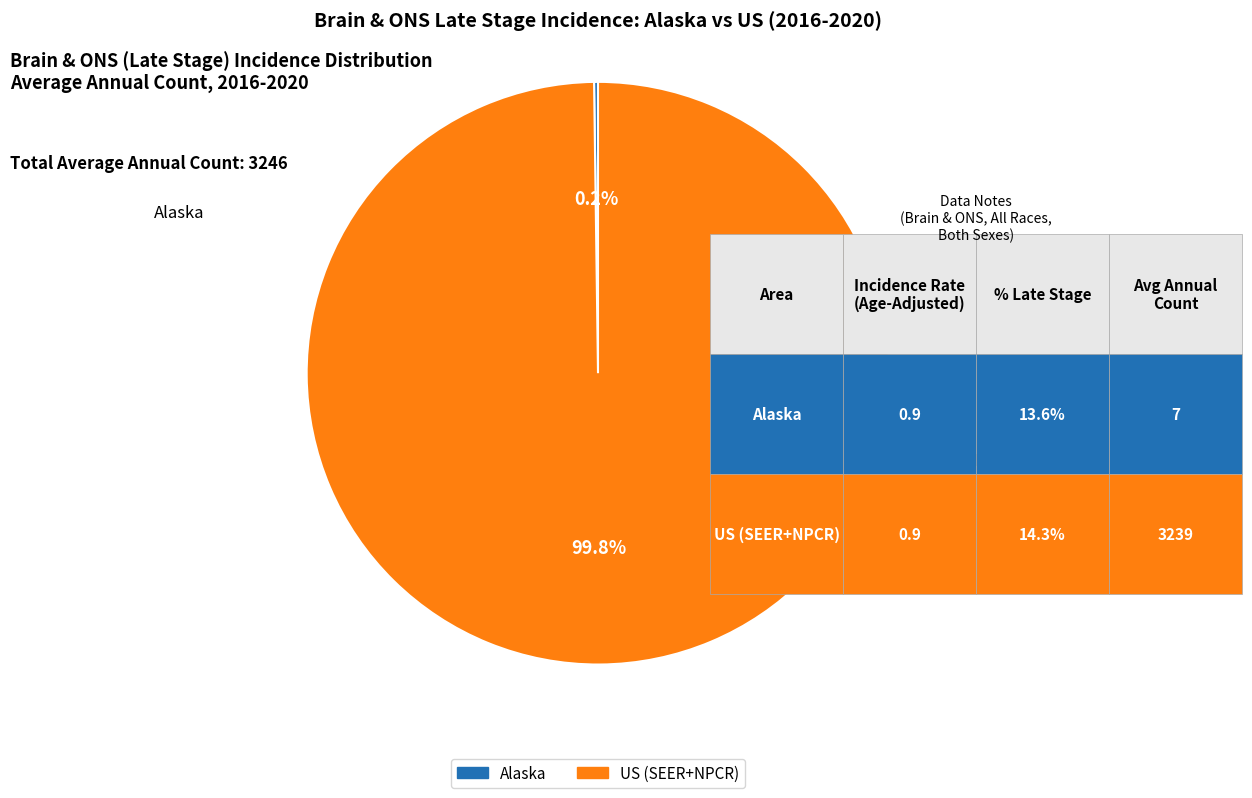

Does any single category account for the majority?

Yes